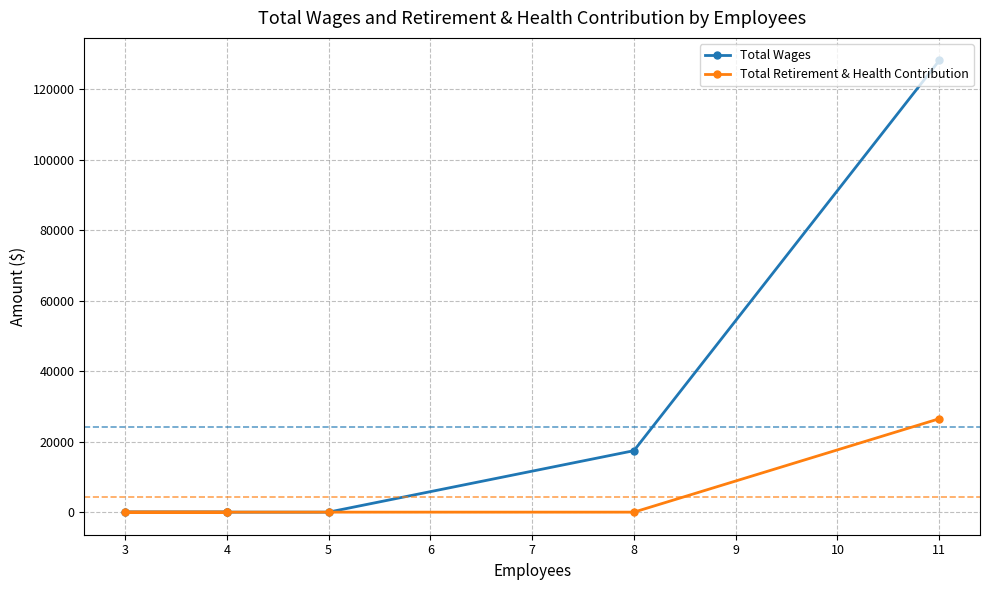

How many series are shown in this chart?

2